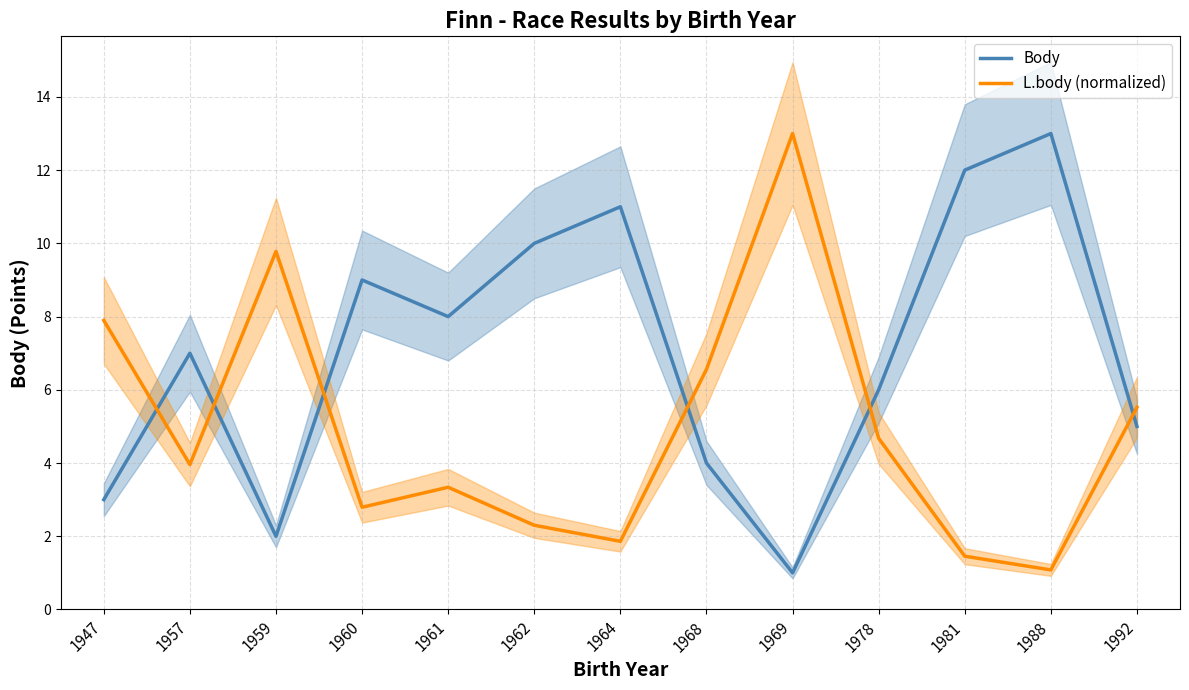

What is the minimum value for Body?

1.0